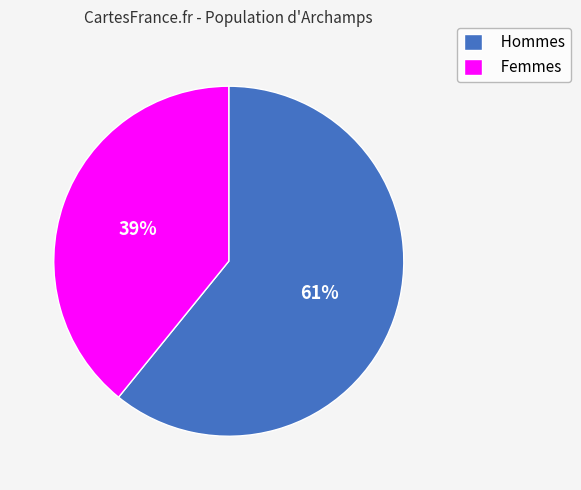

How many slices are in this pie chart?

2